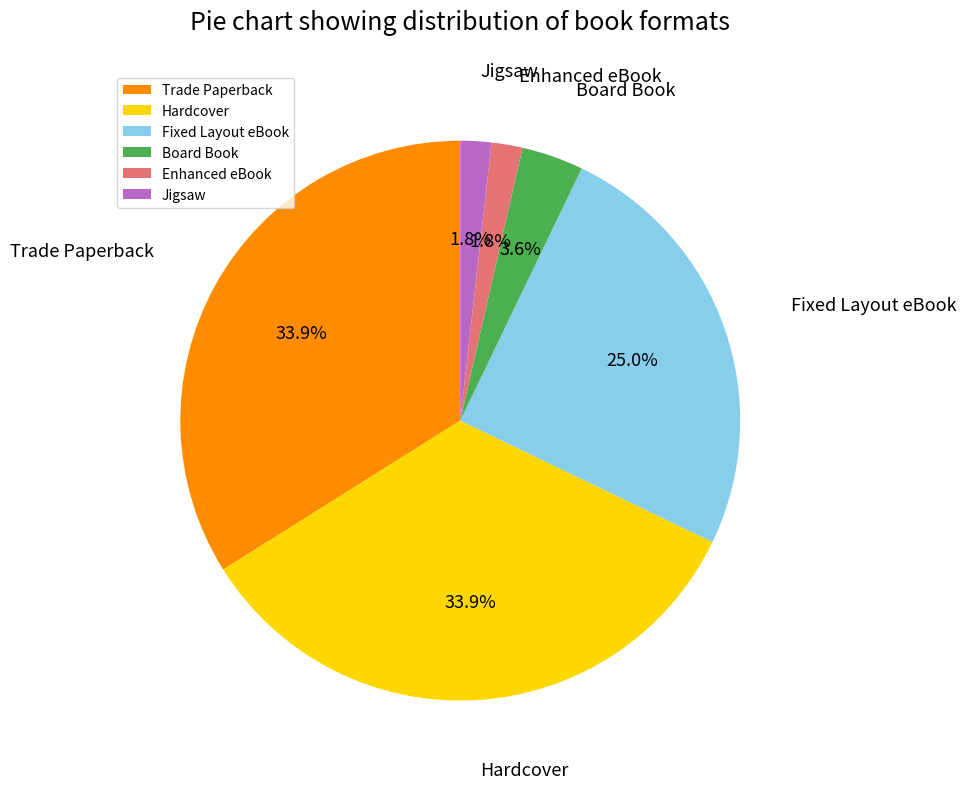

Combined, what portion of the pie is Trade Paperback and Enhanced eBook?

35.7%